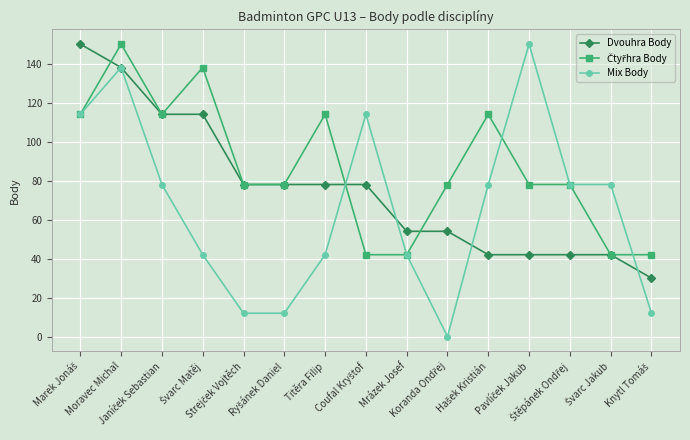

Which series has the largest range (max minus min)?

Mix Body